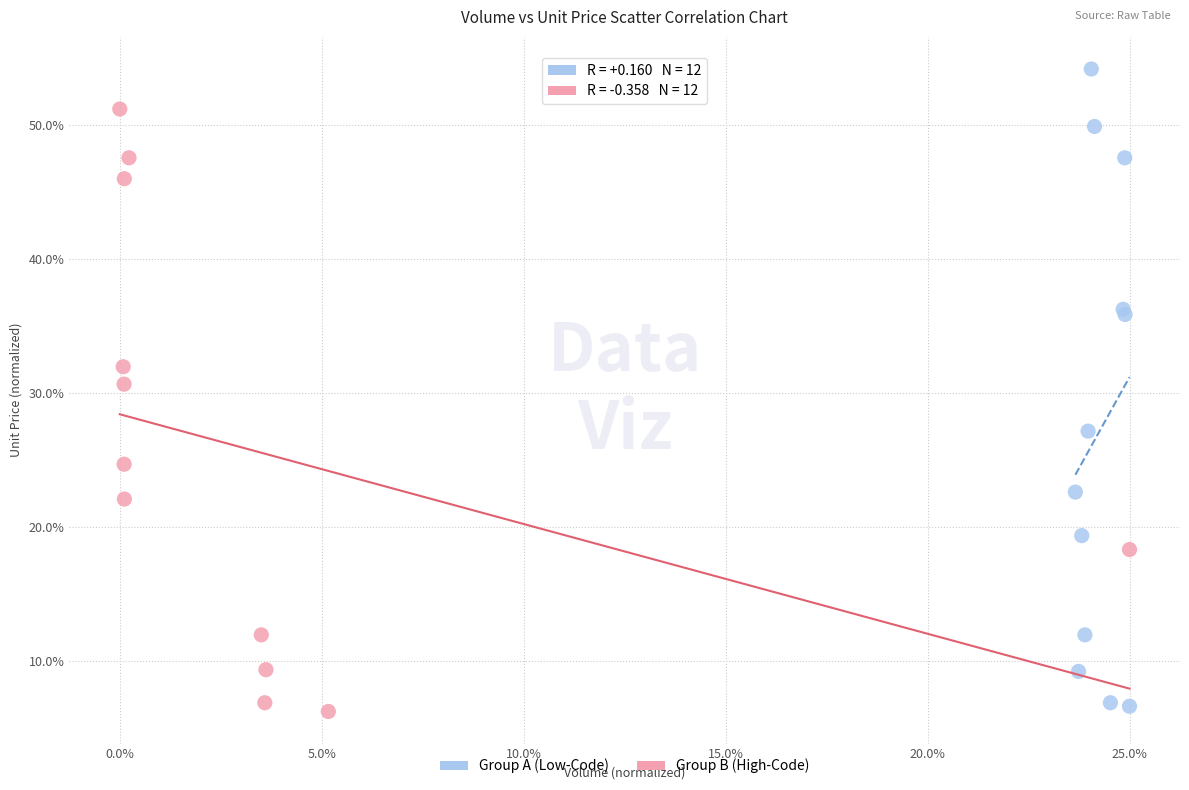

Which series has the largest Y range (max minus min)?

Group A (Low-Code)